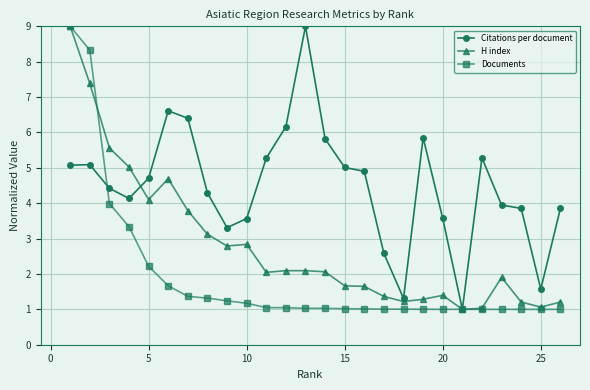

What is the value of the Documents point at the 4th from the left?

3.3